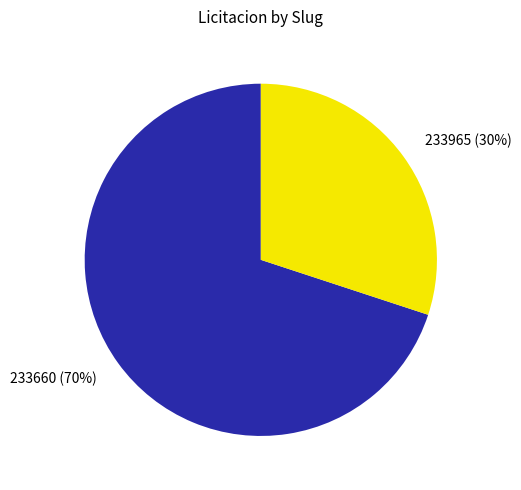

To the nearest percent, what is the combined percentage of 233965 (30%) and 233660 (70%)?

100%